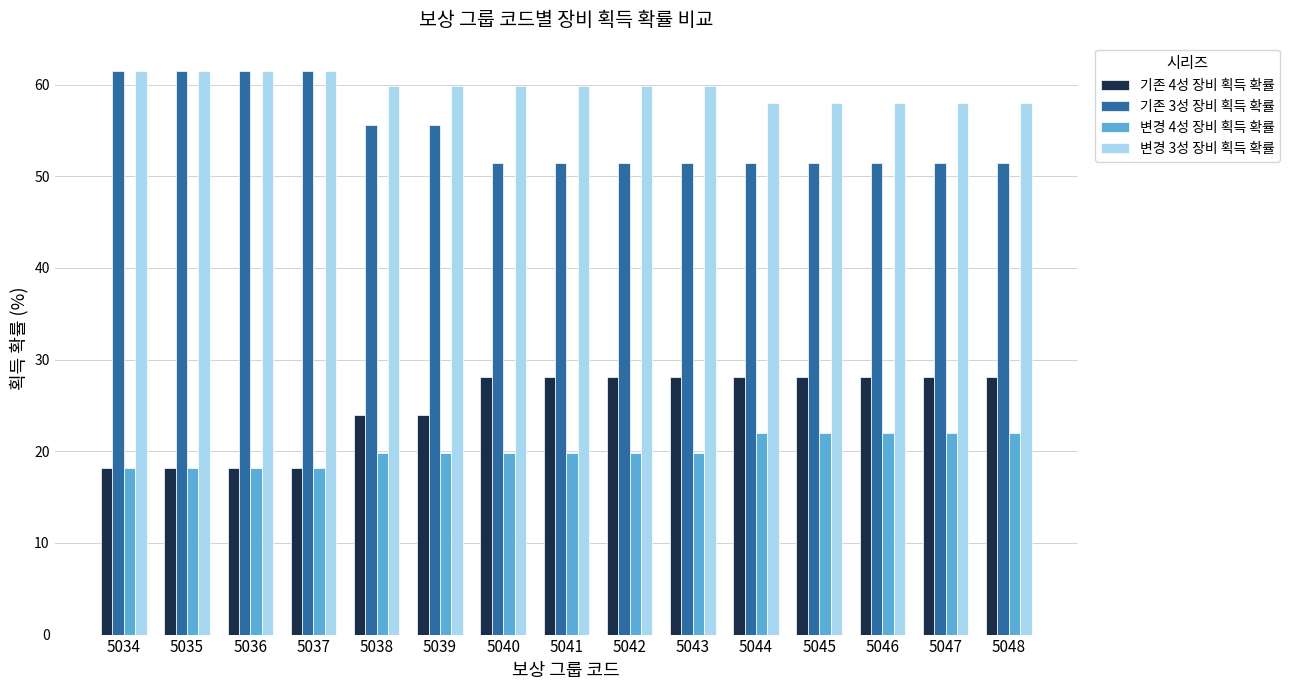

The 기존 3성 장비 획득 확률 series shows 36.6 at 5039. True or false?

False